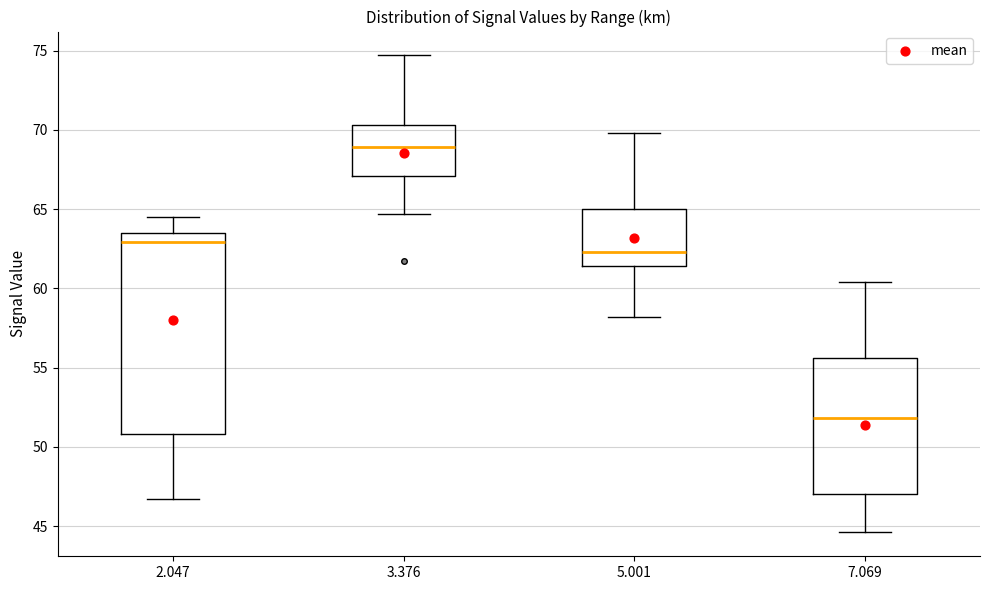

Comparing the boxes themselves (not the whiskers), which one is the tallest?

2.047